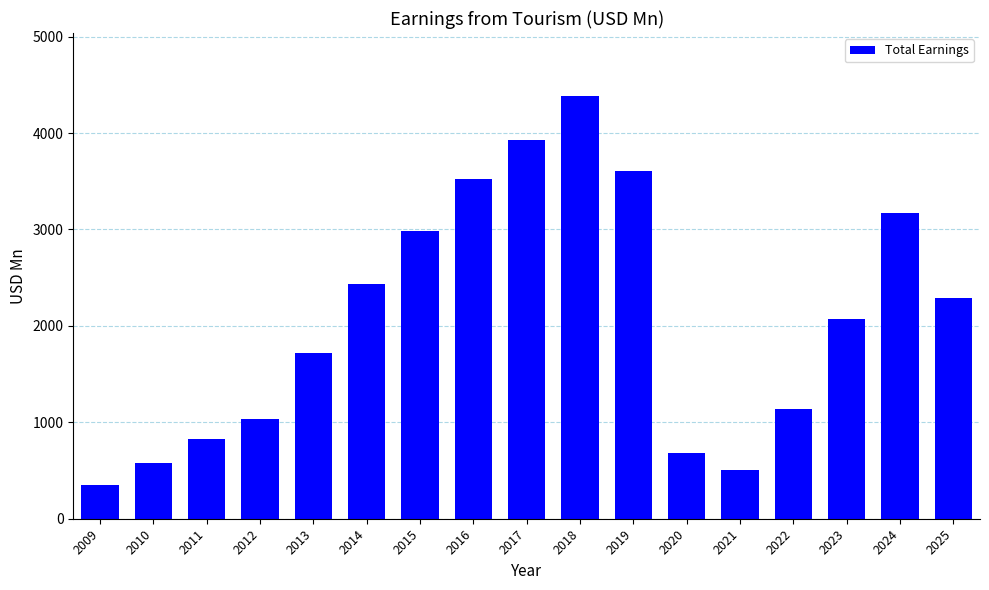

Reading left to right, list all the values displayed in this chart.

349.6	575.9	830.3	1038.7	1715.5	2431.1	2980.7	3518.5	3924.9	4380.6	3606.9	682.4	506.9	1136.3	2068.0	3168.6	2290.0